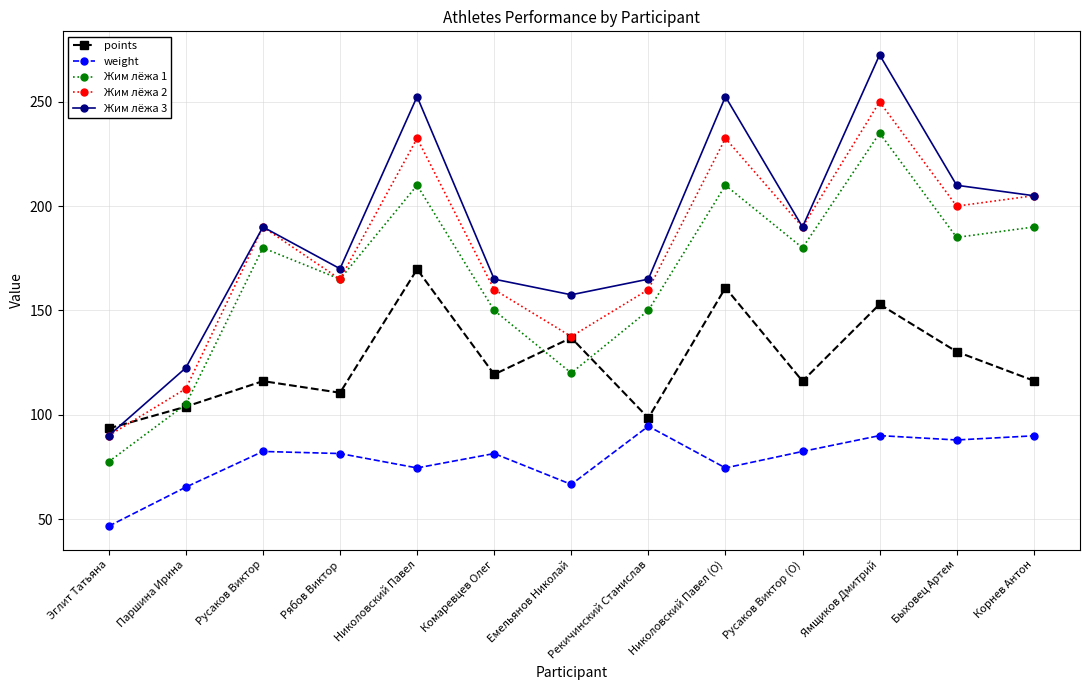

True or false: Жим лёжа 1 and weight cross at least once.

False